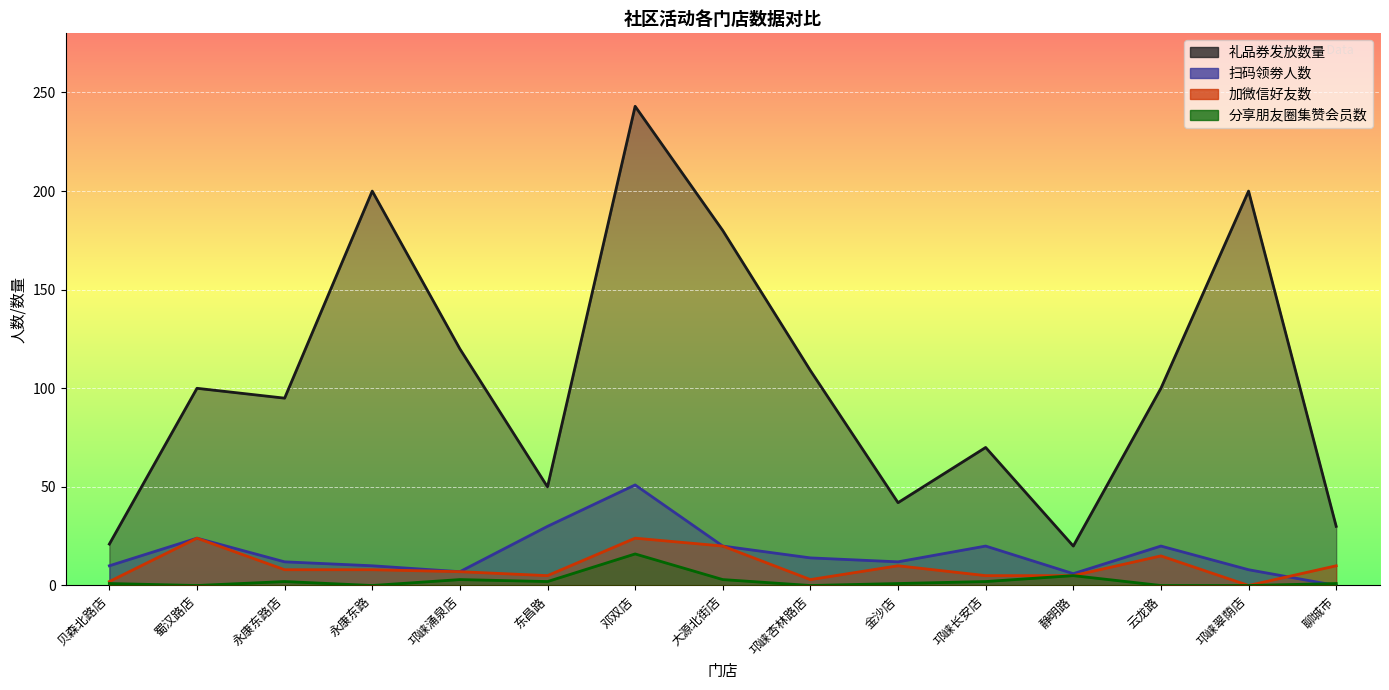

Between 邛崃杏林路店 and 蜀汉路店, which is larger?

邛崃杏林路店